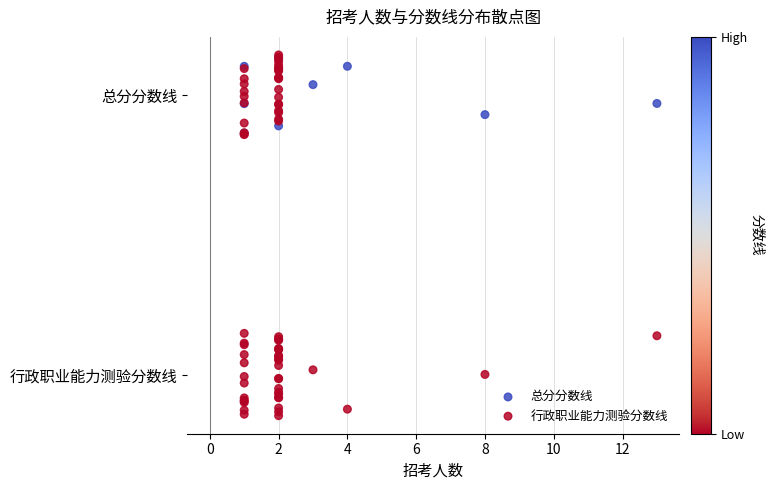

What are all the series names shown in the legend?

总分分数线, 行政职业能力测验分数线